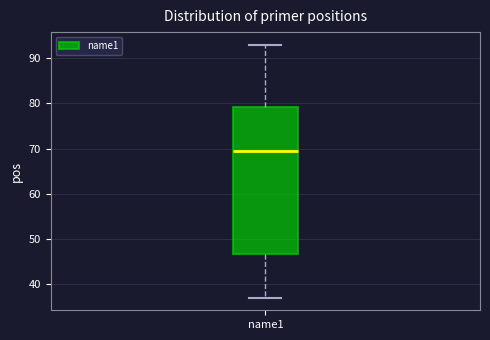

Transcribe this box plot: give where the median line is, the range the box spans, and where the two whiskers end, as read against the y-axis. The values are not printed on the chart, so give them approximately, as read against the axis.

median 70, box 47 to 79, whiskers 37 to 93